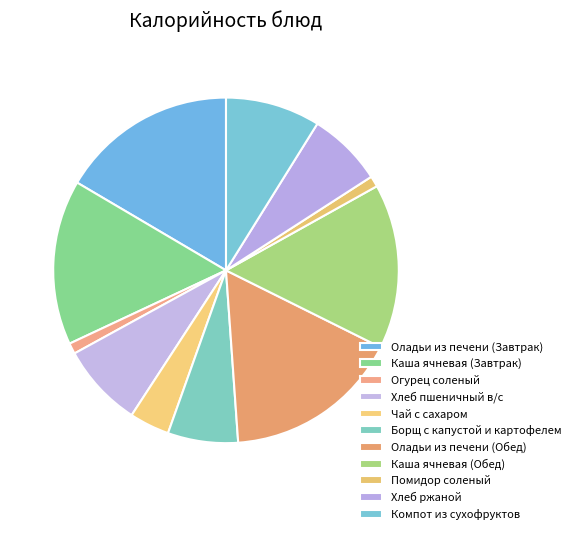

What percentage is NOT represented by Чай с сахаром?

96.3%